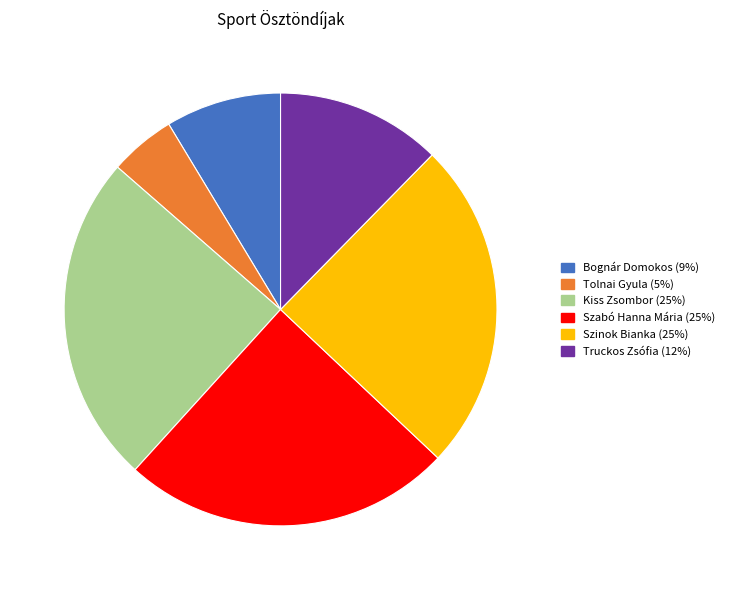

Count the number of slices in the pie.

6